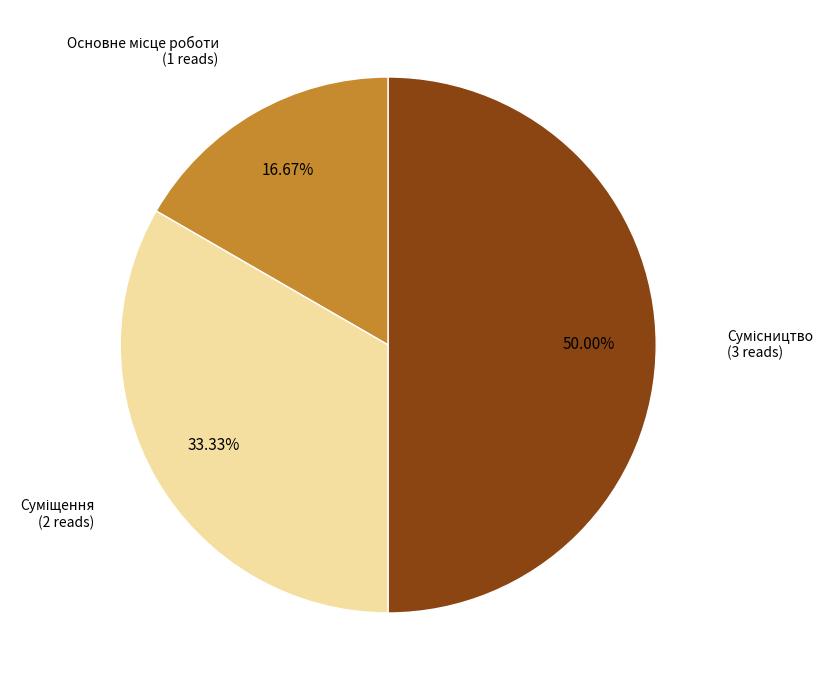

Between Сумісництво and Основне місце роботи, which is larger?

Сумісництво